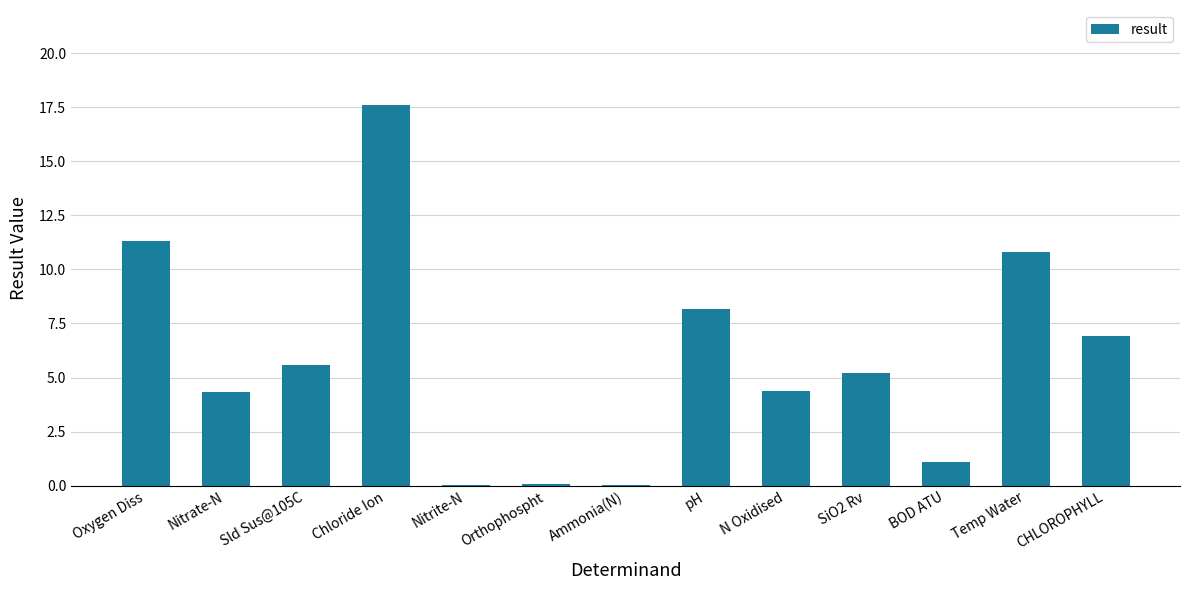

At which label does the data first exceed 5?

Oxygen Diss